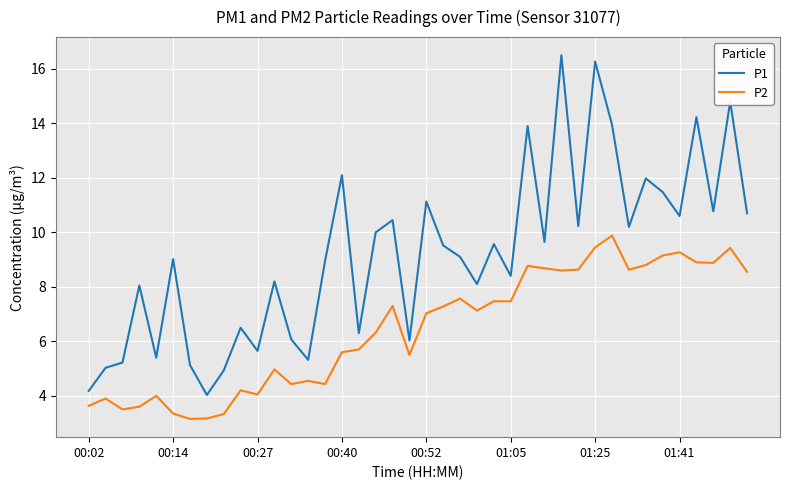

Which series has the widest spread of values?

P1